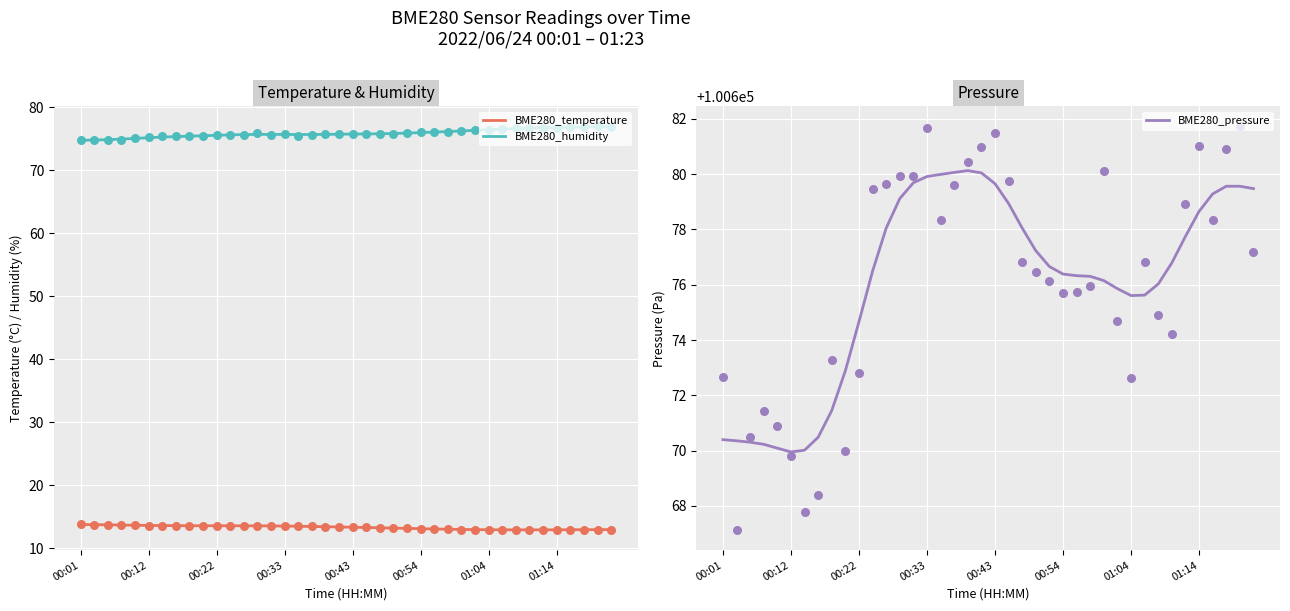

What is the maximum value for BME280_temperature?

13.7